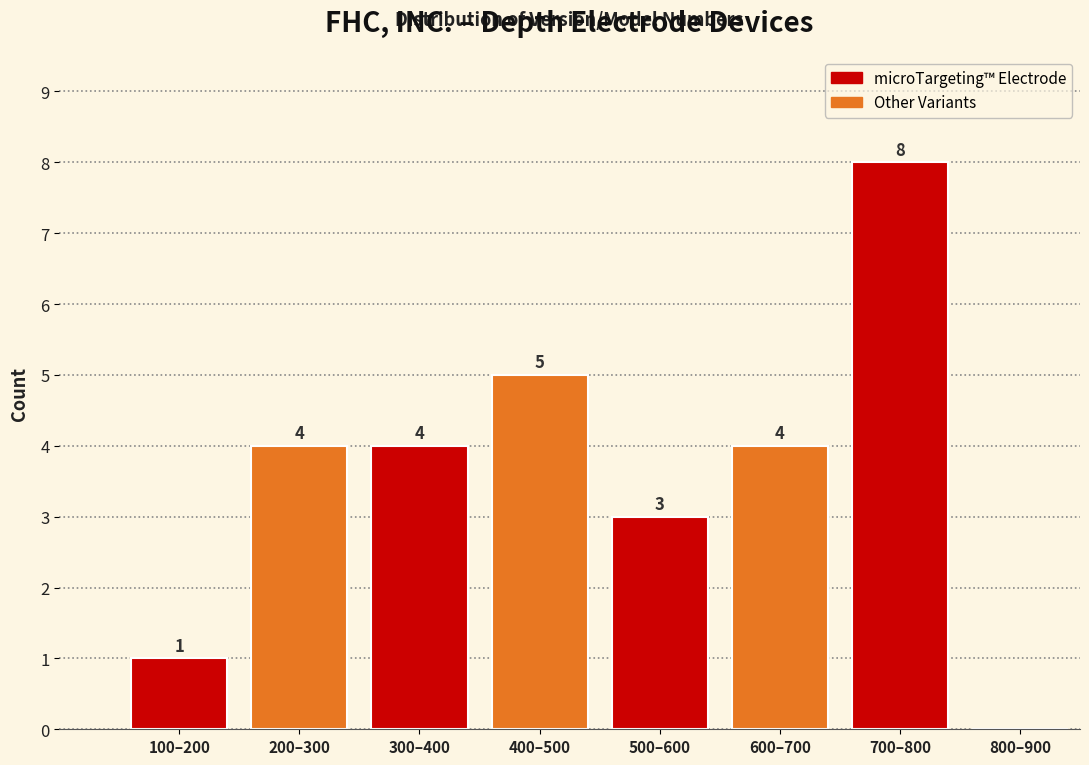

Reading left to right, extract all data points from this chart.

100–200=1	200–300=4	300–400=4	400–500=5	500–600=3	600–700=4	700–800=8	800–900=0